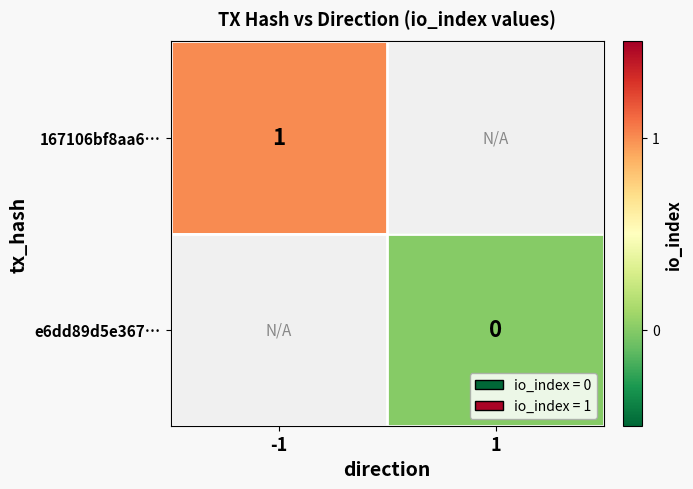

The value of 167106bf8aa6… at -1 is 1. True or false?

True